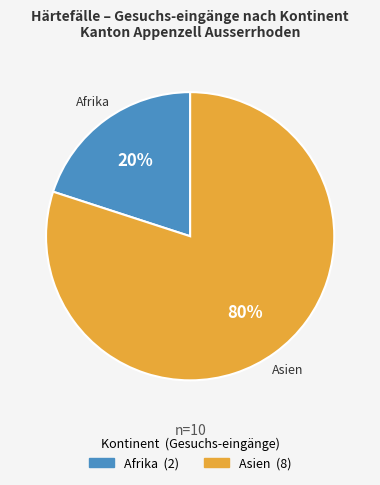

To the nearest percent, what is the average slice percentage?

50%